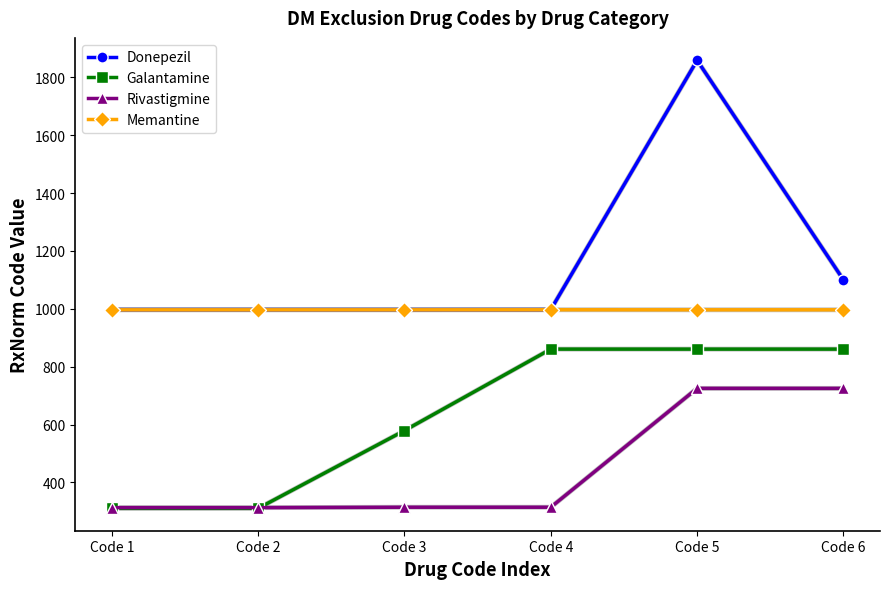

Does the chart have visible grid lines?

No